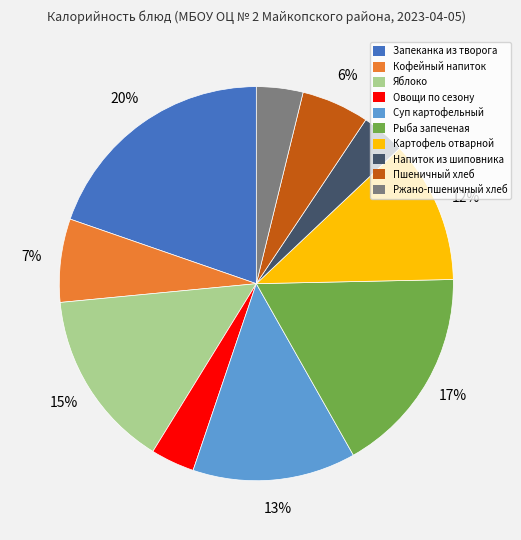

Which slice is the largest?

Запеканка из творога